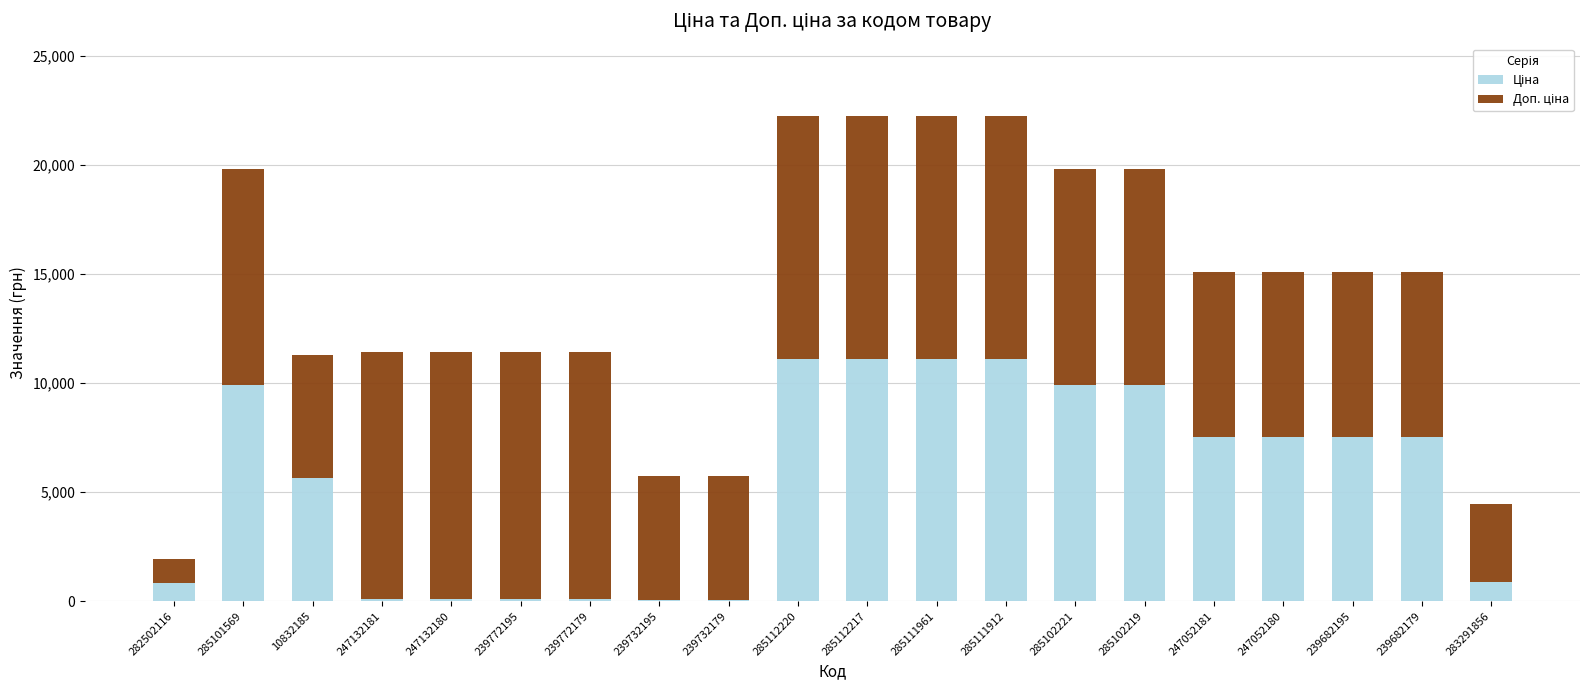

What is the total value across all series at 247052180?

15091.8